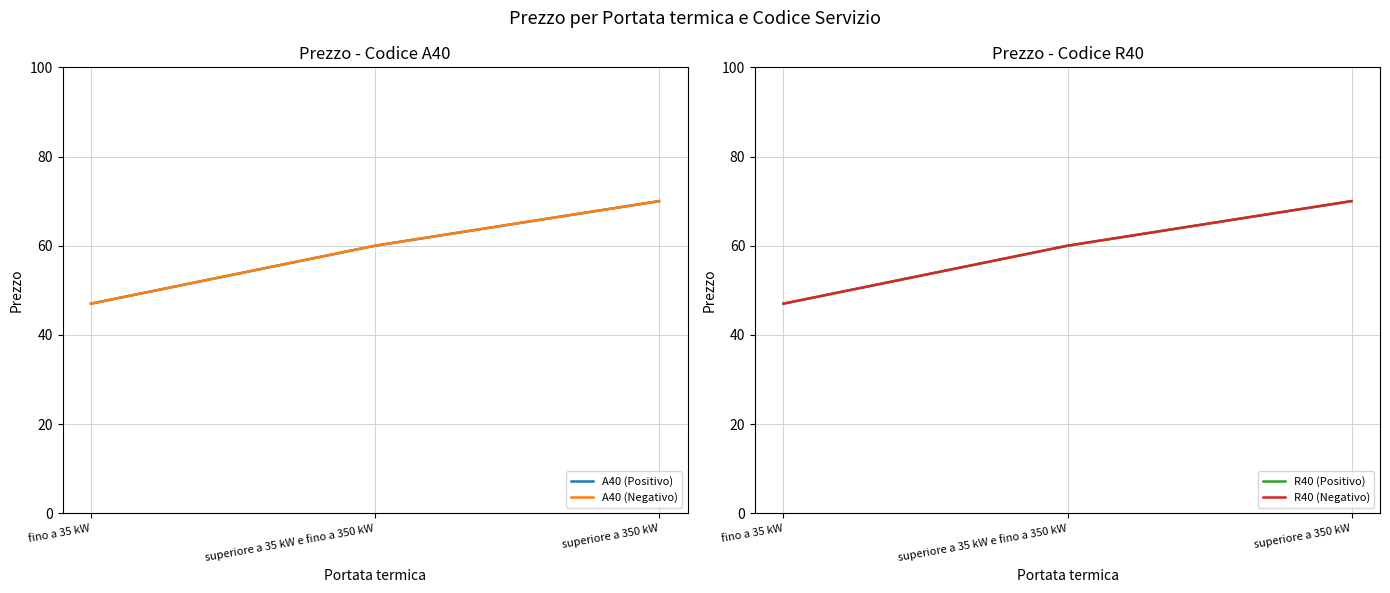

What is the maximum value shown in the chart?

70